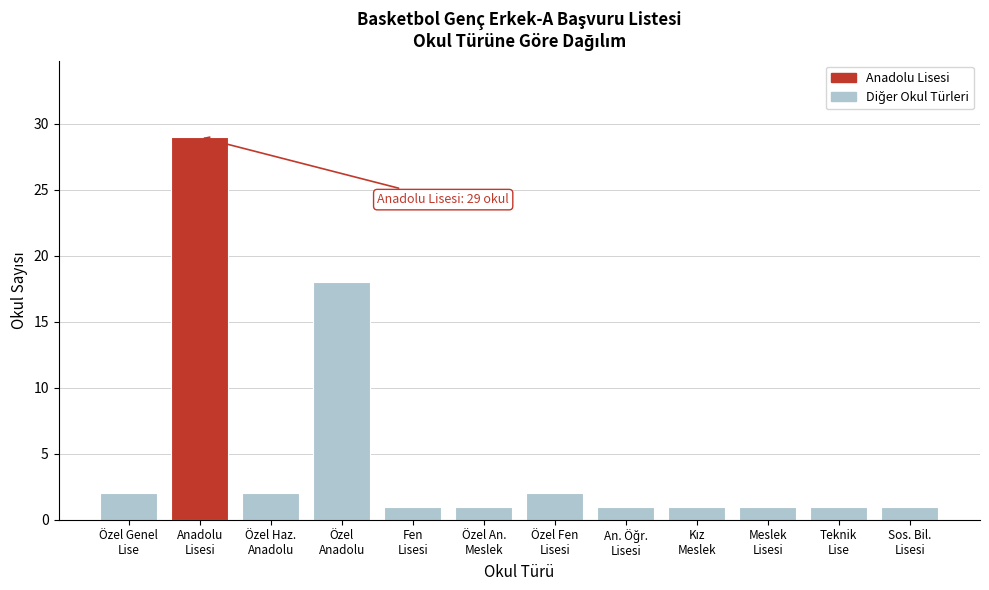

Reading left to right, extract all data points from this chart.

2	29	2	18	1	1	2	1	1	1	1	1